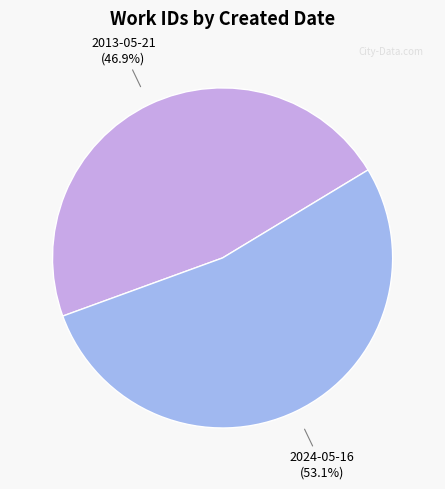

Between 2024-05-16 and 2013-05-21, which is larger?

2024-05-16